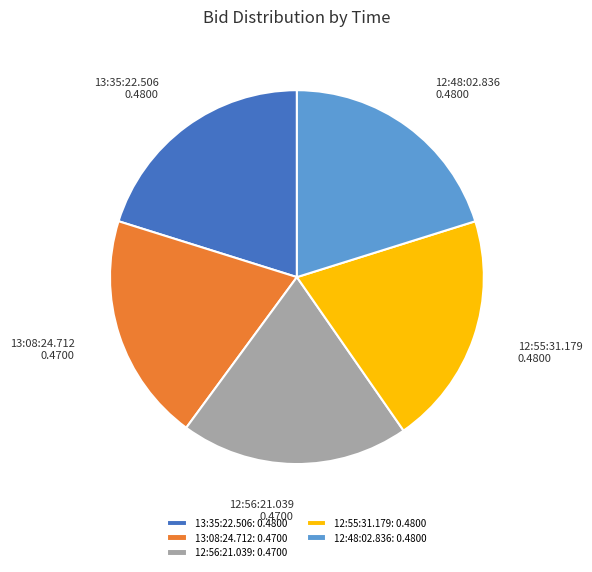

The 12:56:21.039: 0.4700 slice represents 25% of the pie. True or false?

False